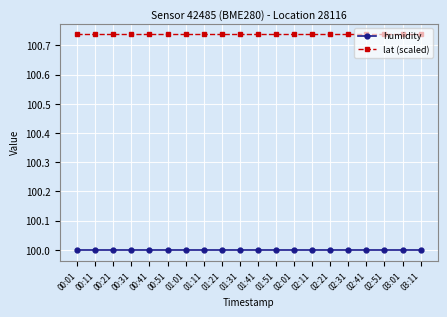

True or false: humidity has a value of 31.7 at 02:41.

False